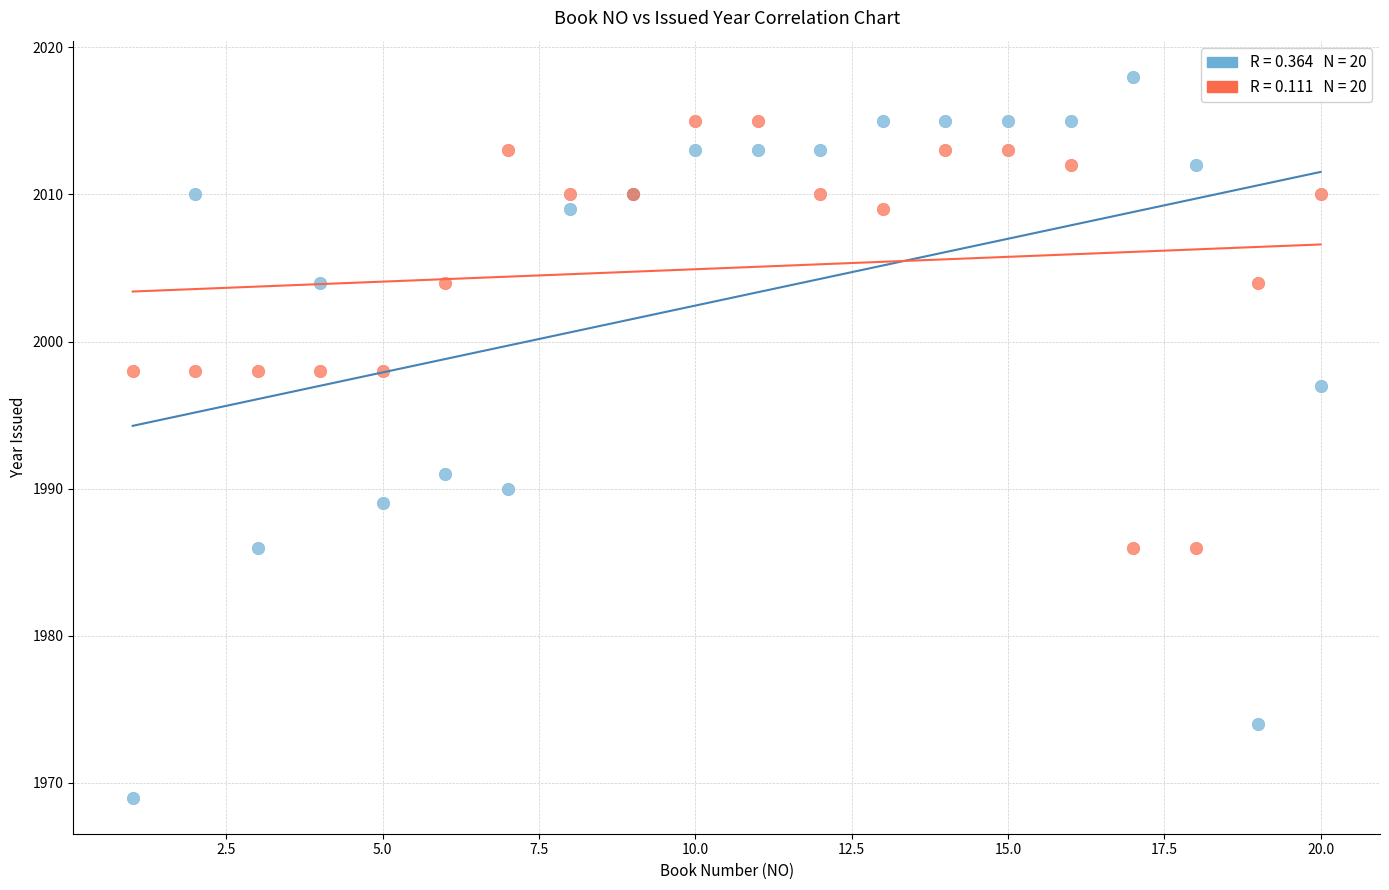

Across all series, what Y value is closest to 1993?

1991